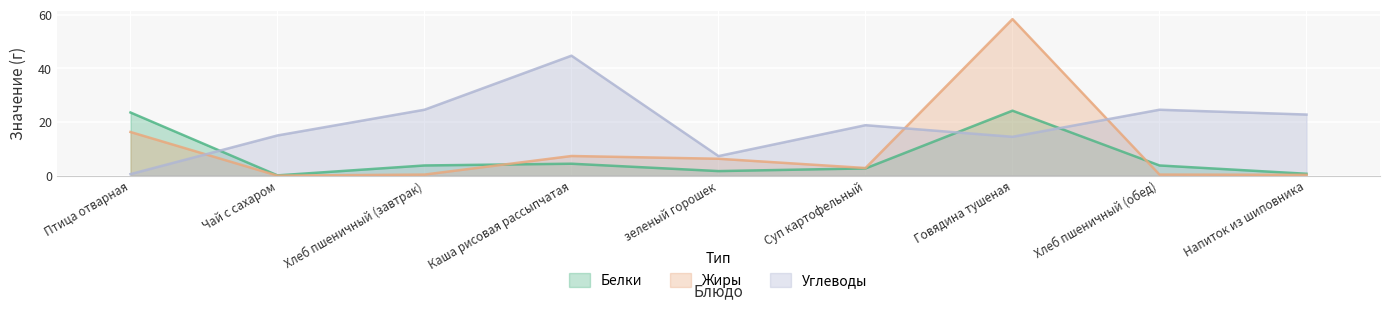

What is the value of the Жиры point at the 5th from the left?

6.3